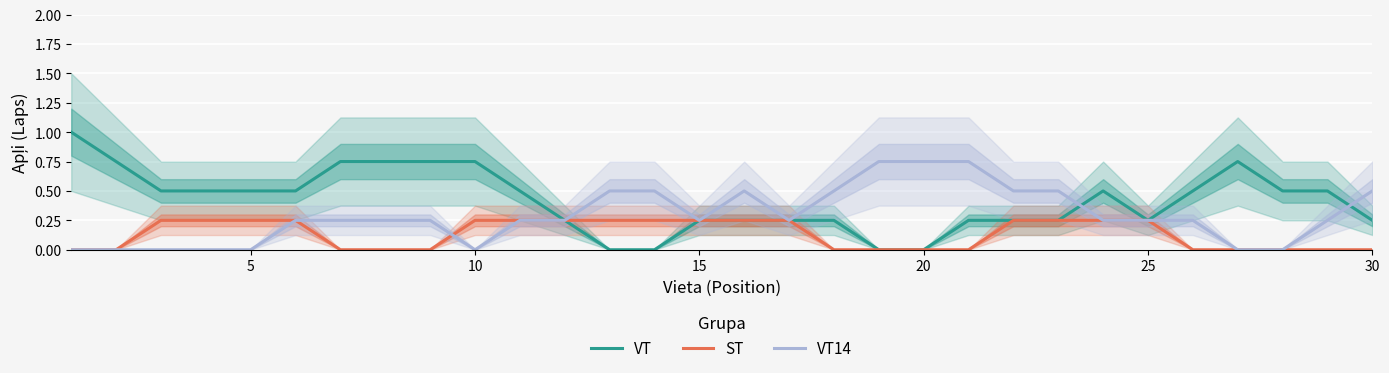

The value of VT14 at 20 is 1.1. True or false?

False